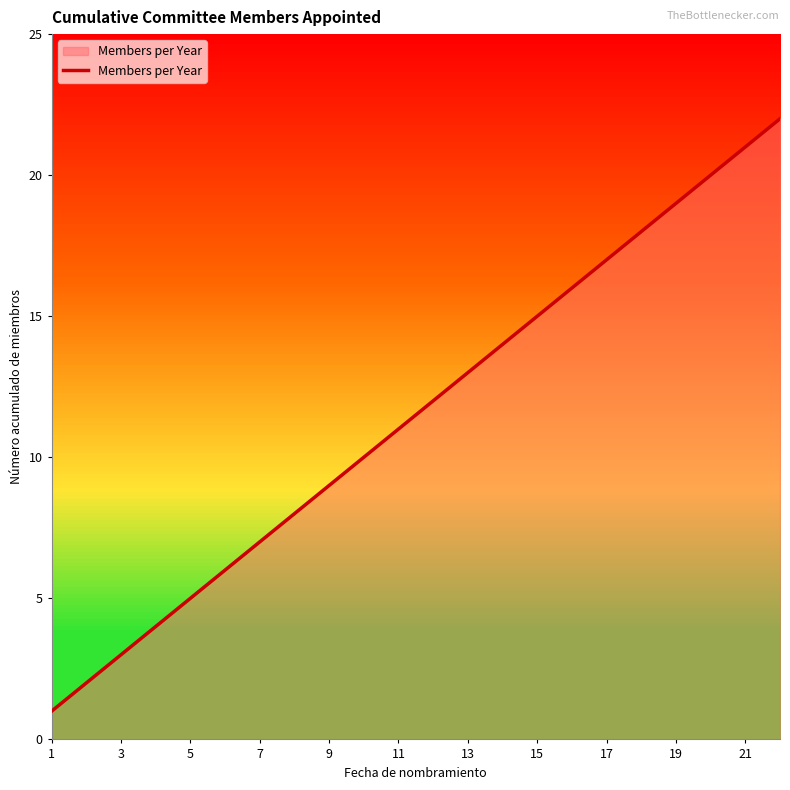

What is the difference between the maximum and minimum values?

21